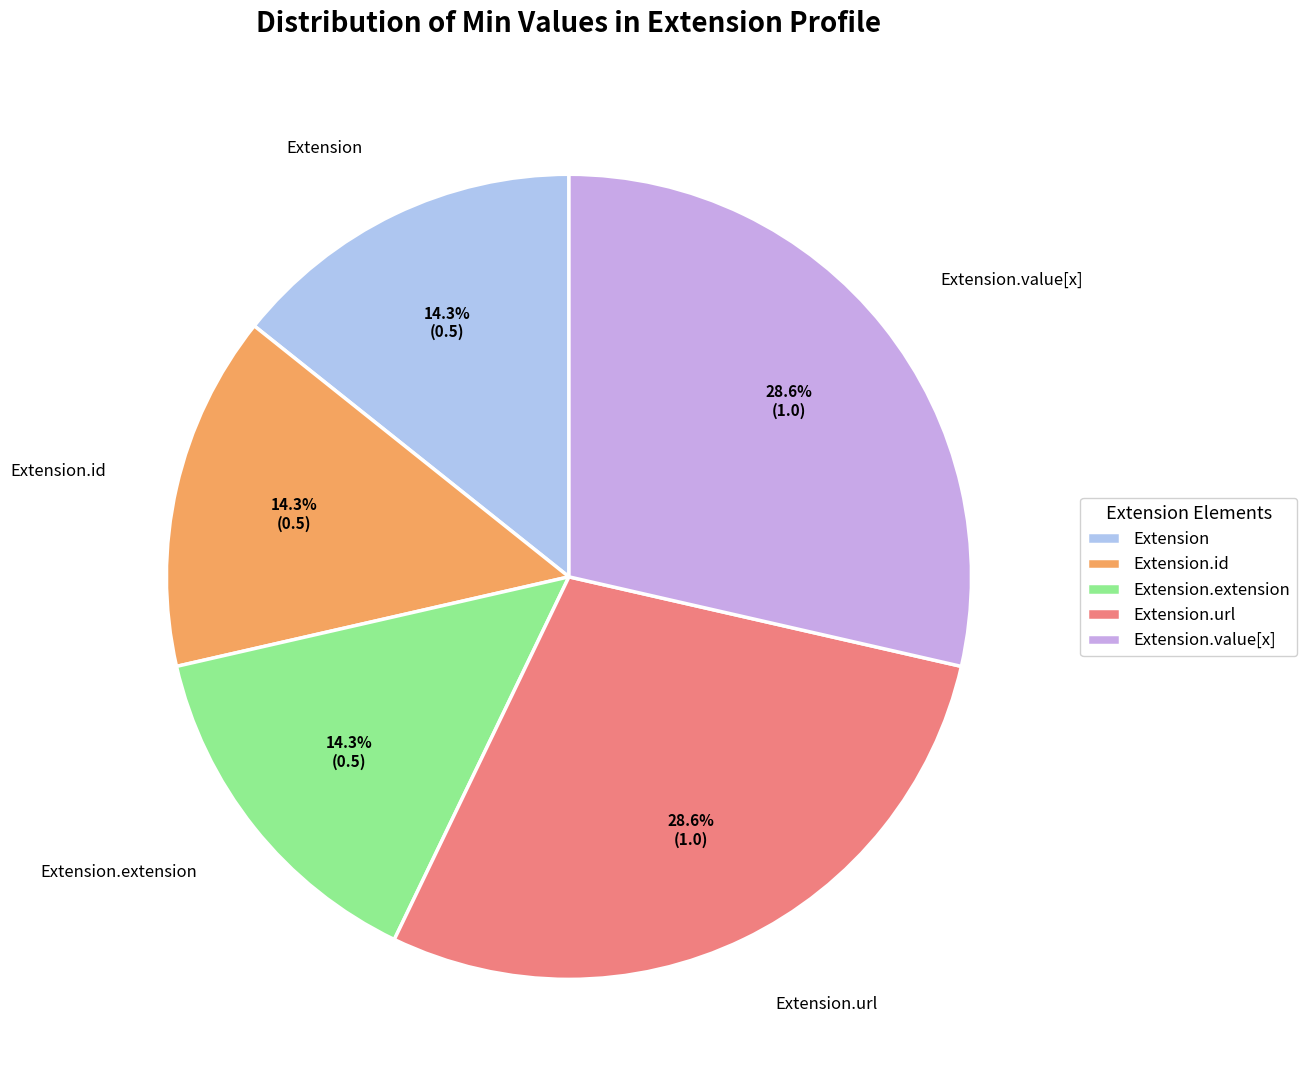

Combined, do Extension.extension and Extension.value[x] account for over 50%?

No